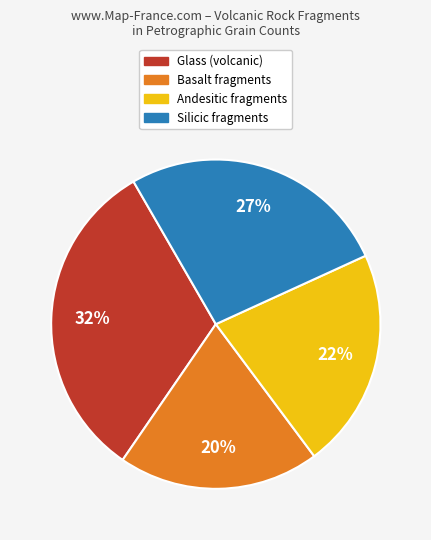

Is there a majority slice in this chart?

No